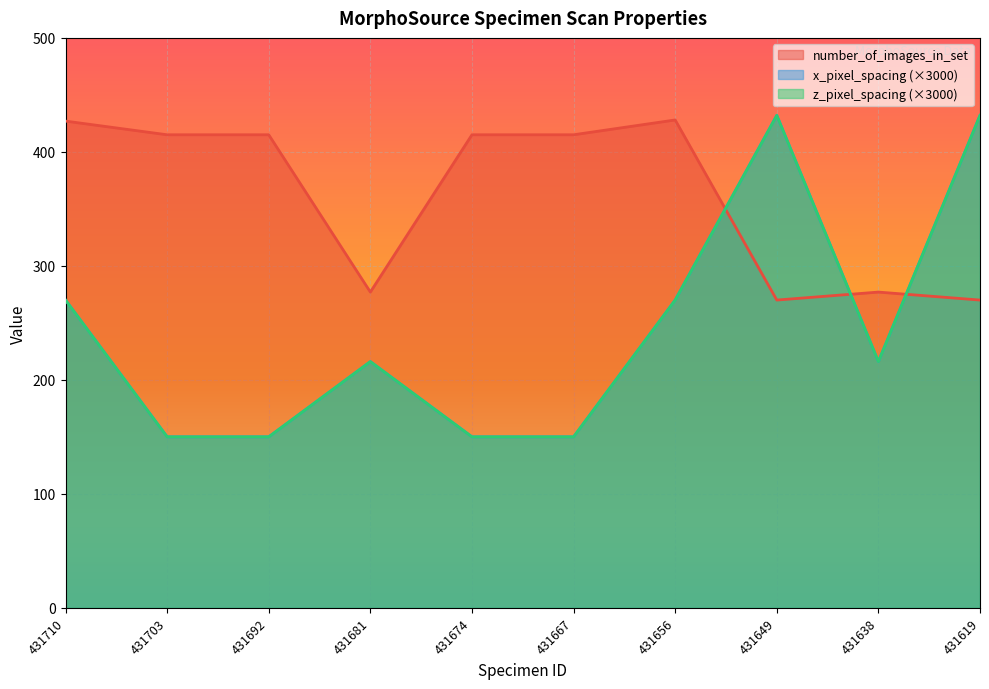

How many values in the number_of_images_in_set series are below 415?

4